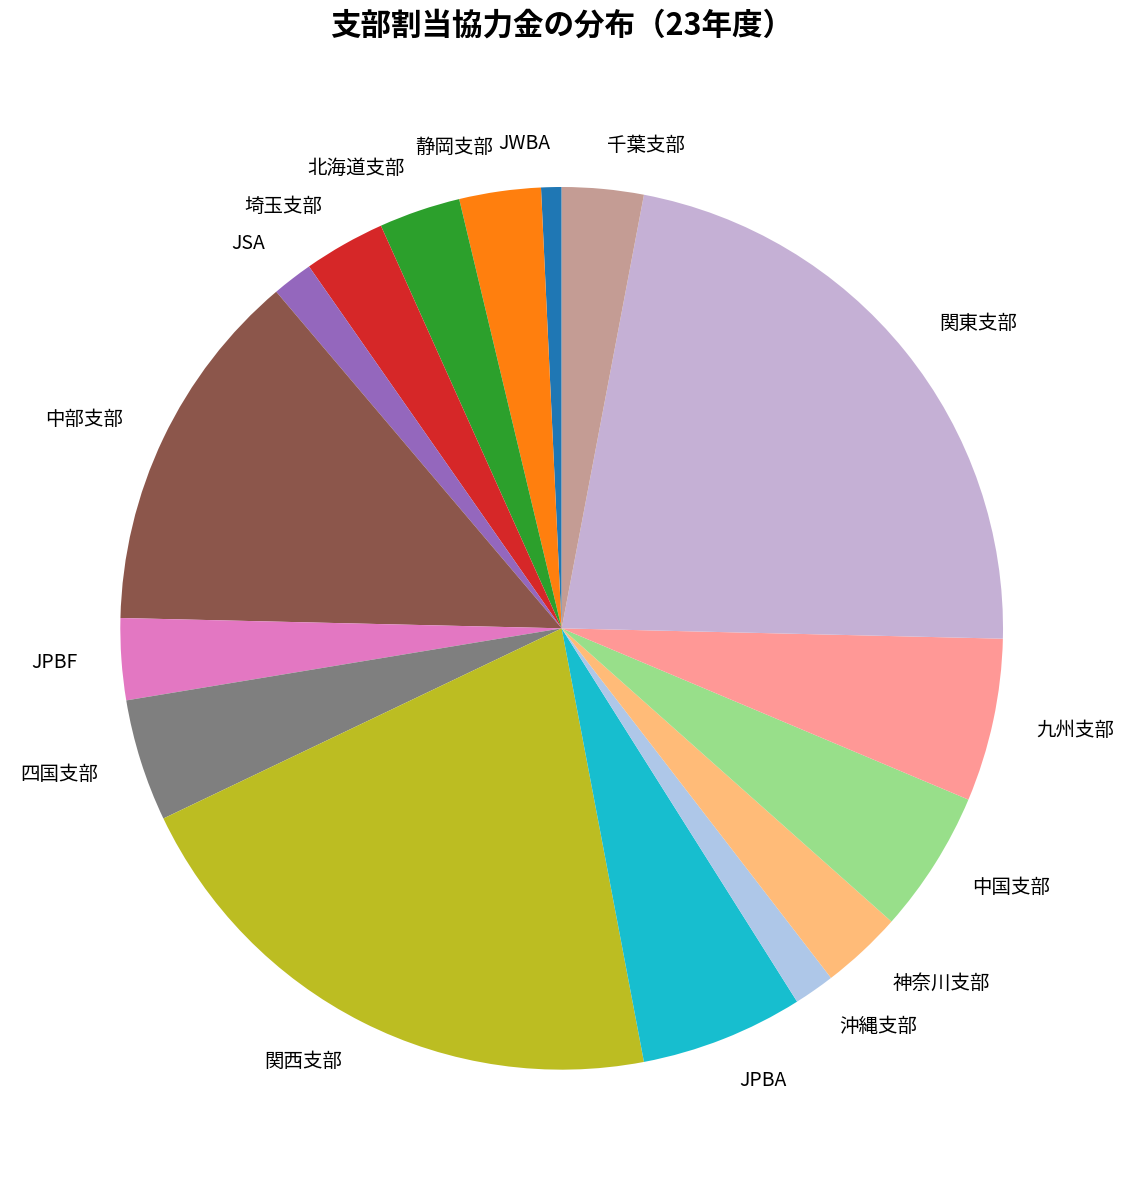

What is the ratio of the value at 北海道支部 to the value at 中国支部?

0.6